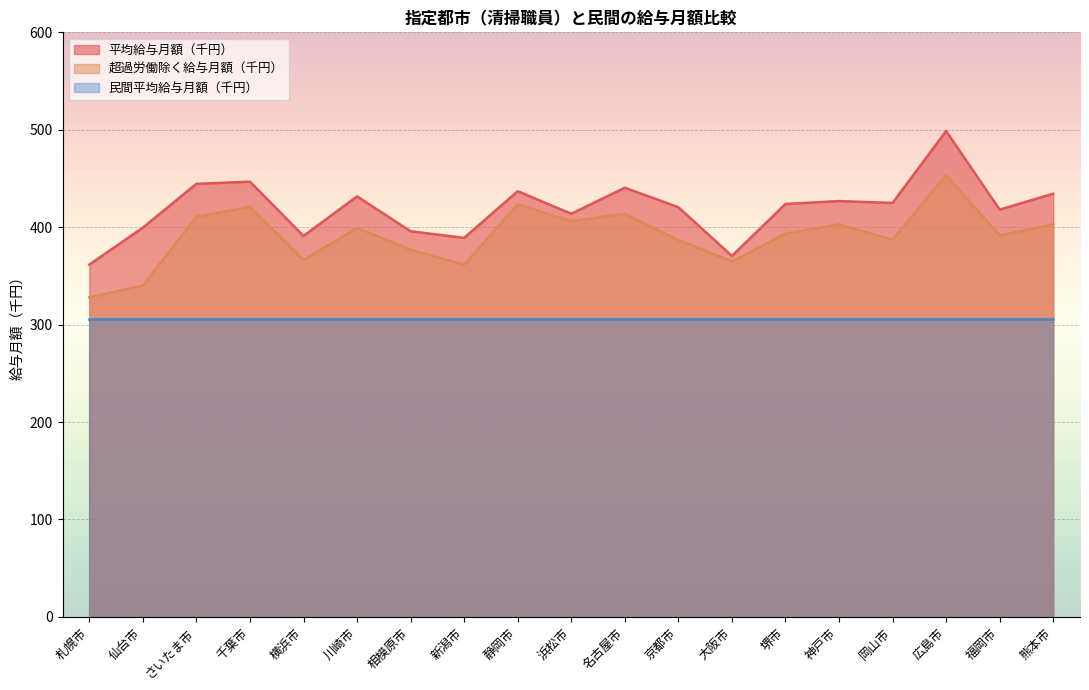

Where is the first local maximum for 平均給与月額（千円）?

千葉市